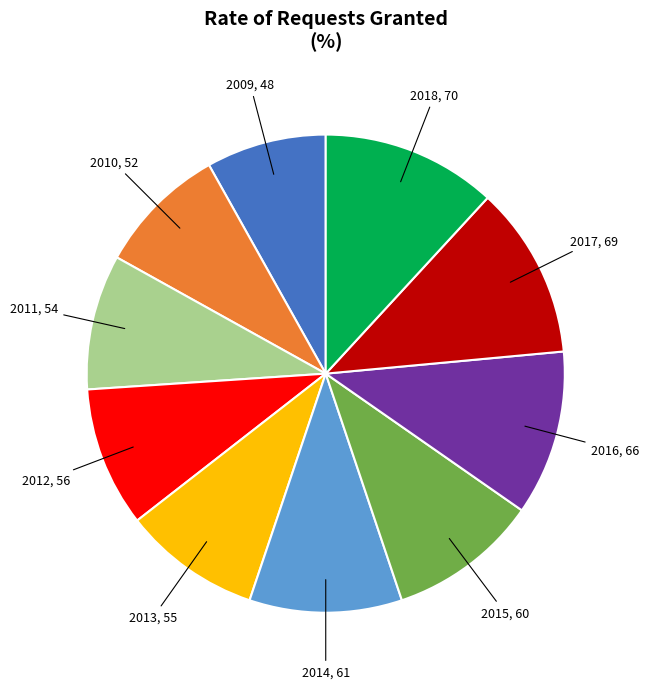

Is there a majority slice in this chart?

No